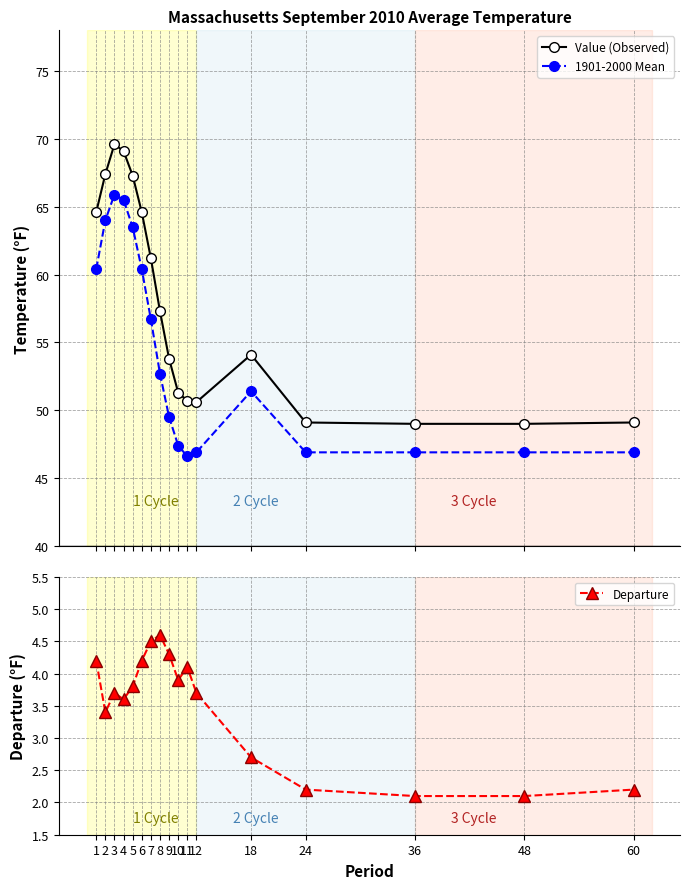

Is it true that Value (Observed) equals 50.7 at 11?

True